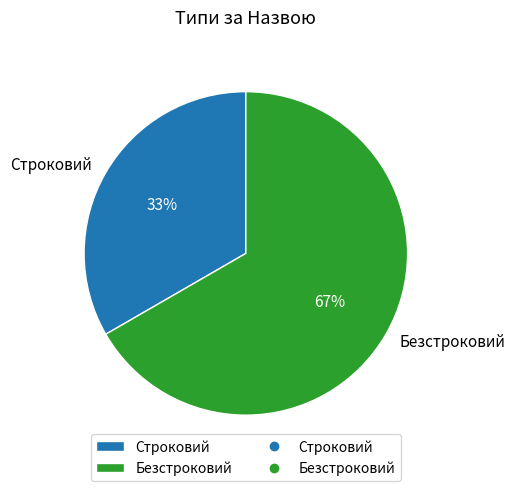

To the nearest percent, what is the combined percentage of Строковий and Безстроковий?

100%